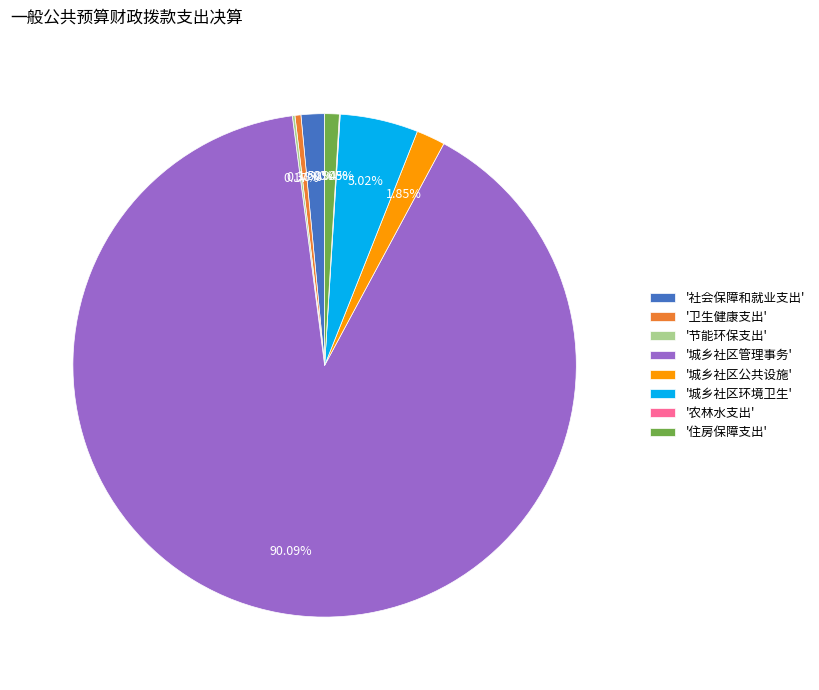

Which has a higher value, '城乡社区公共设施' or '卫生健康支出'?

'城乡社区公共设施'